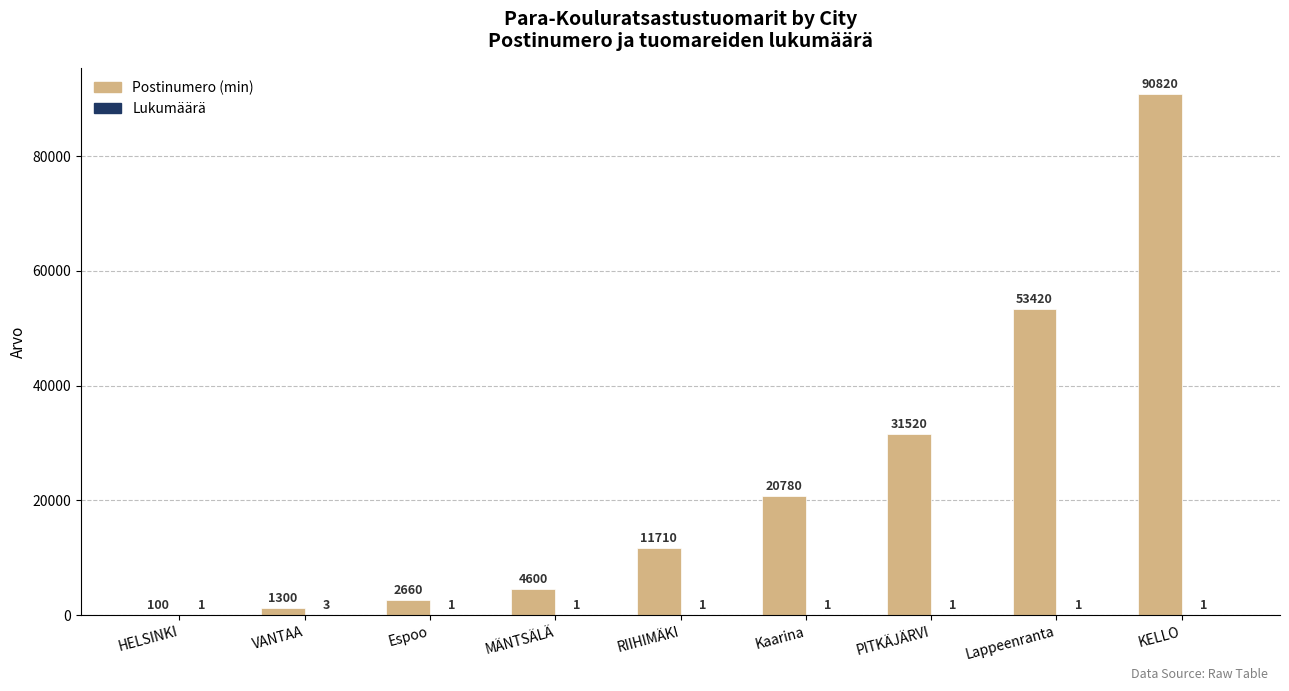

What is the greatest value displayed?

90820